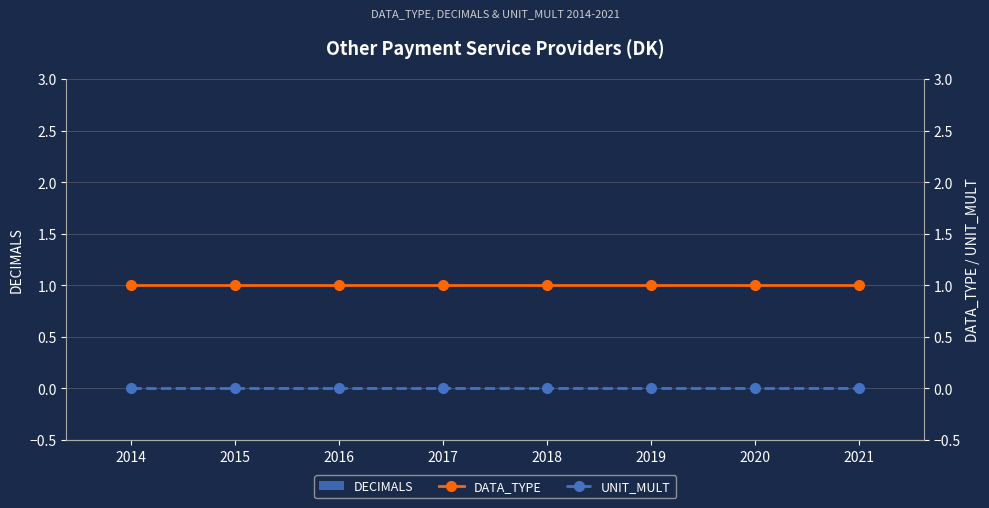

True or false: DATA_TYPE has a value of 0 at 2019.

False